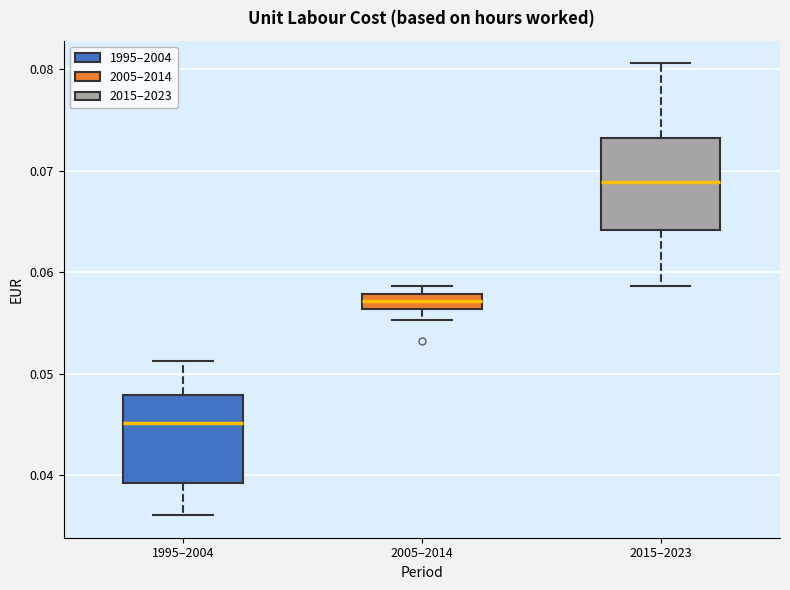

Reading left to right, transcribe this box plot: for each box, give where its median line is, the range the box spans, and where its two whiskers end, as read against the y-axis. The values are not printed on the chart, so give them approximately, as read against the axis.

1995–2004: median 0.045, box 0.039 to 0.048, whiskers 0.036 to 0.051
2005–2014: median 0.057, box 0.056 to 0.058, whiskers 0.055 to 0.059
2015–2023: median 0.069, box 0.064 to 0.073, whiskers 0.059 to 0.081